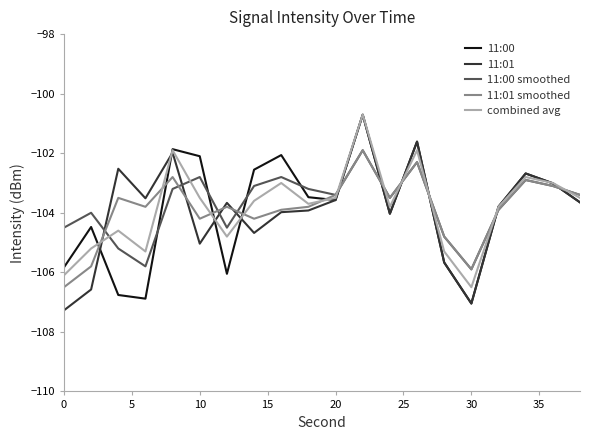

How many distinct data groups are displayed?

5